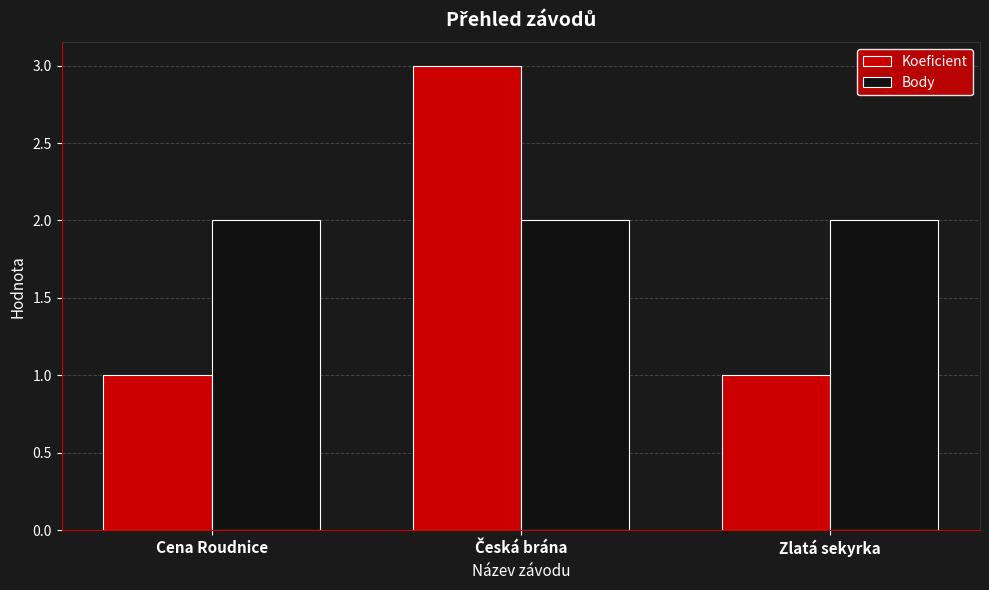

Reading left to right, extract all data points from this chart.

Koeficient: 1	3	1
Body: 2	2	2